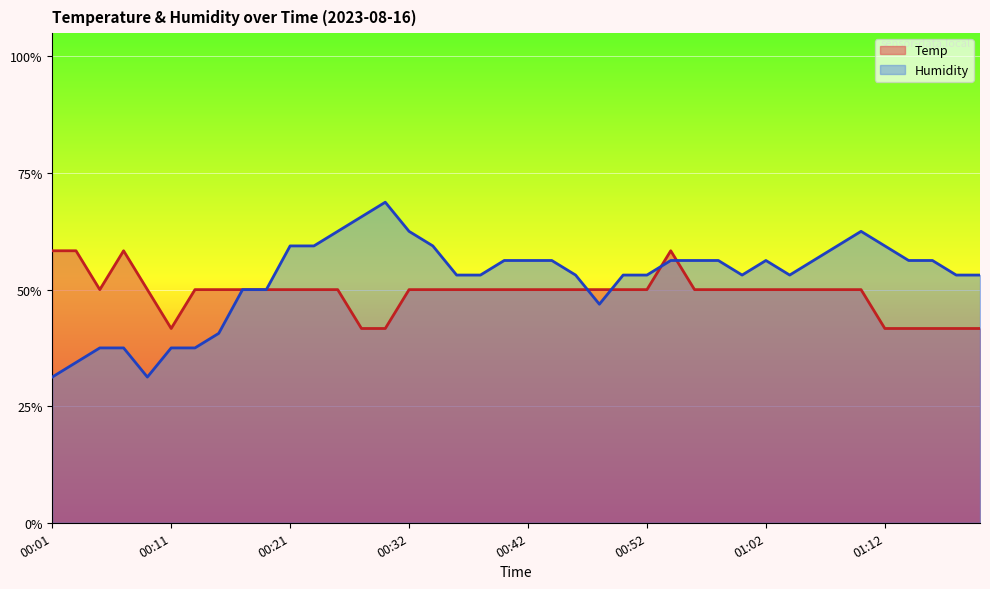

What is the maximum value shown in the chart?

0.7